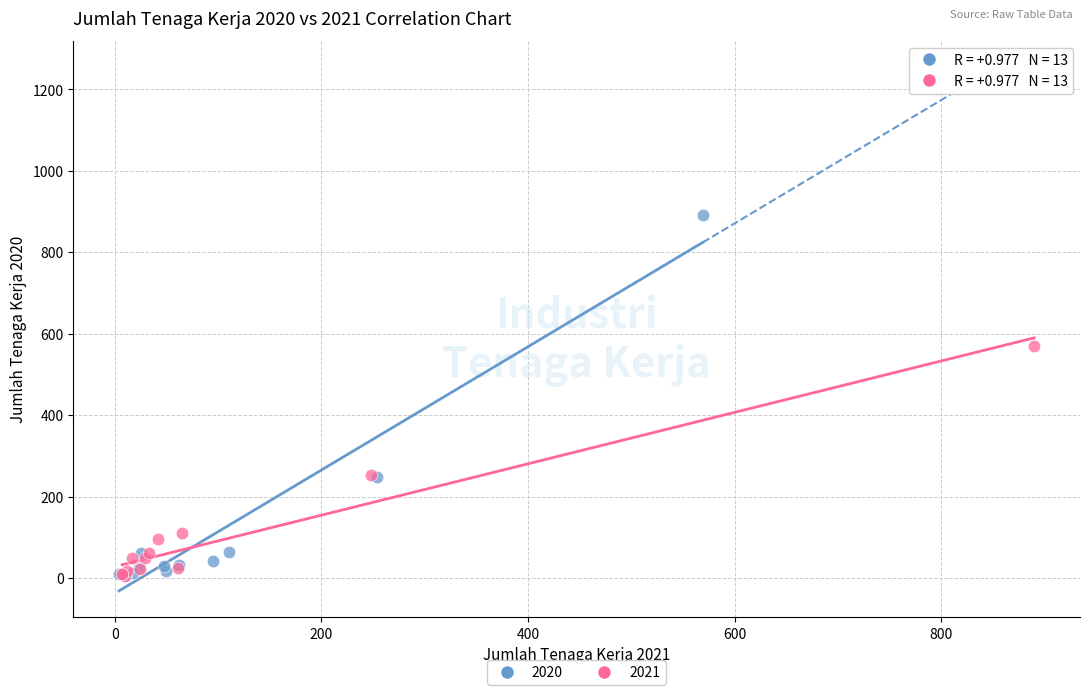

Which series reaches the maximum Y coordinate?

2020